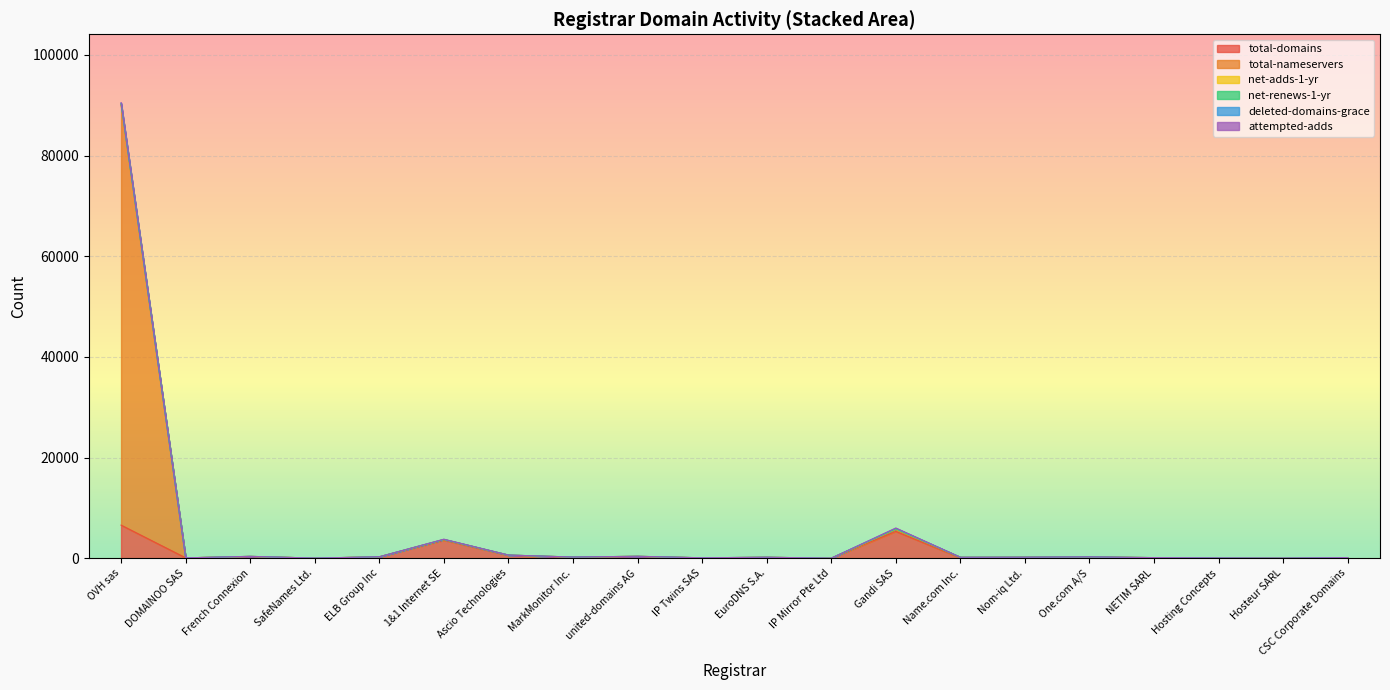

What is the difference between the maximum and minimum values in the net-renews-1-yr series?

124